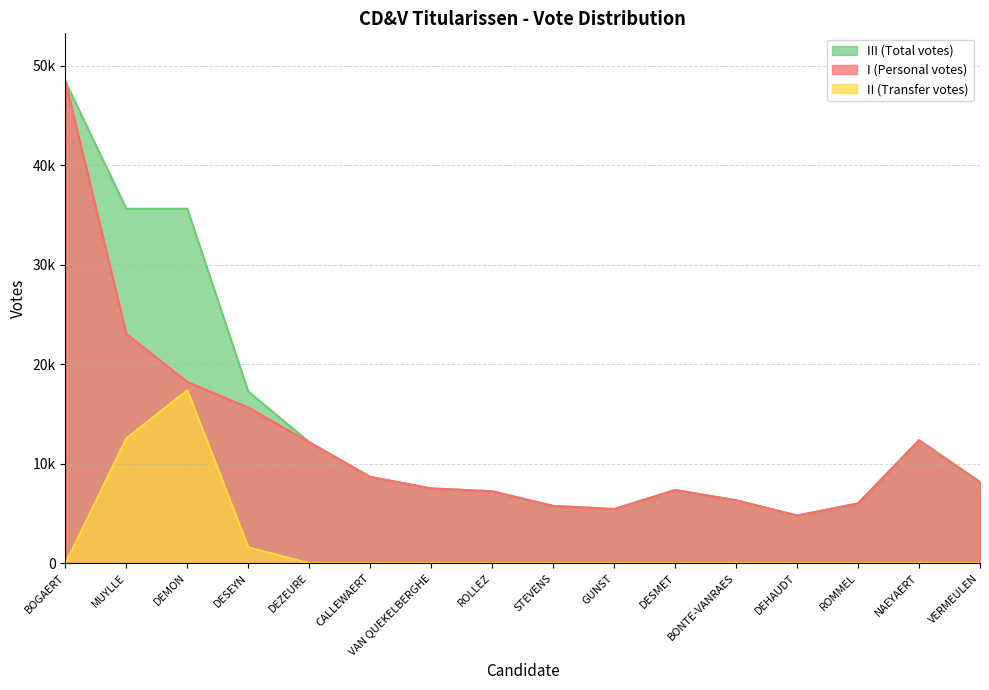

How many lines are shown in the chart?

3